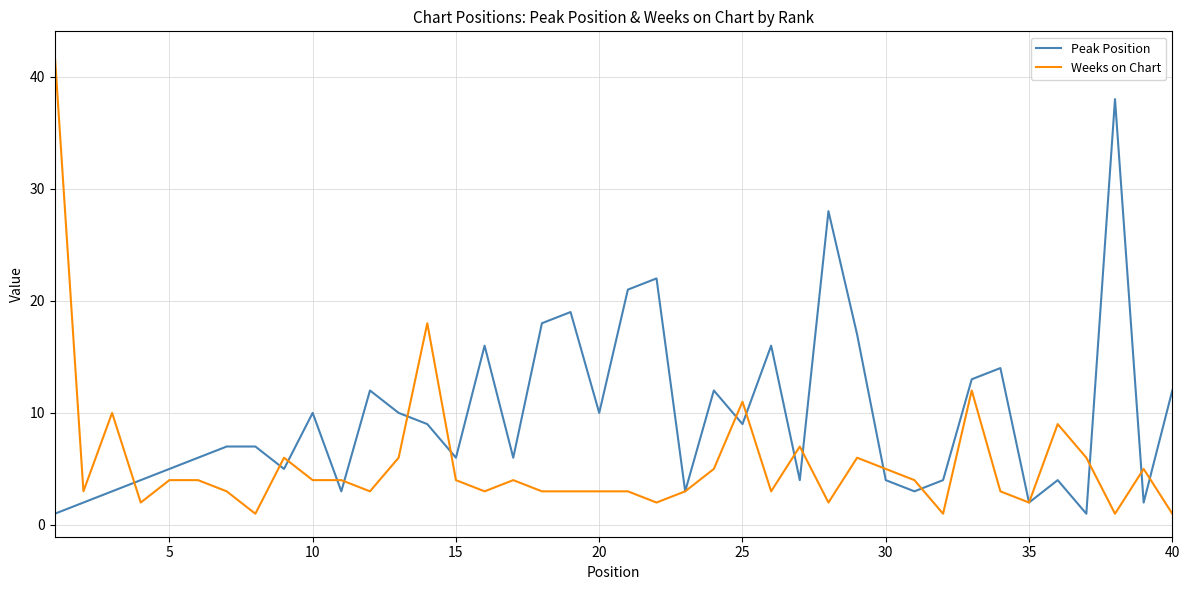

List the series in order of their peak value, lowest first.

Peak Position, Weeks on Chart